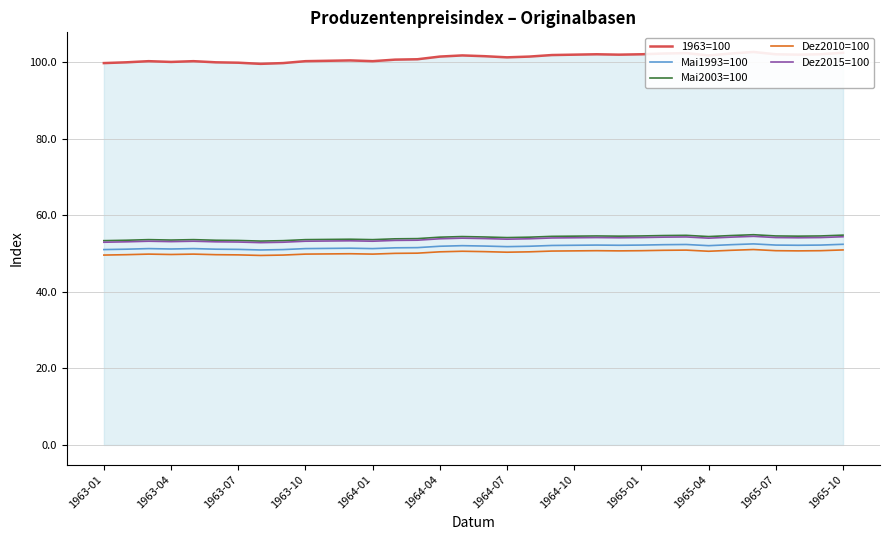

Does the chart display data point markers on the line(s)?

No